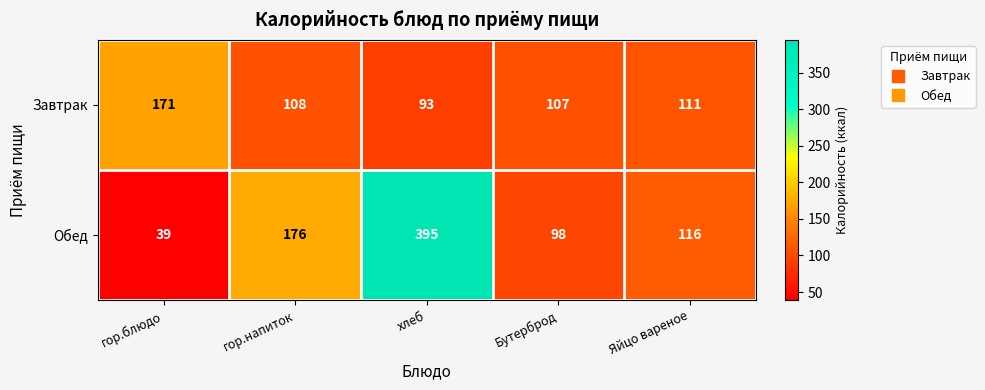

The Обед series shows 98 at Бутерброд. True or false?

True